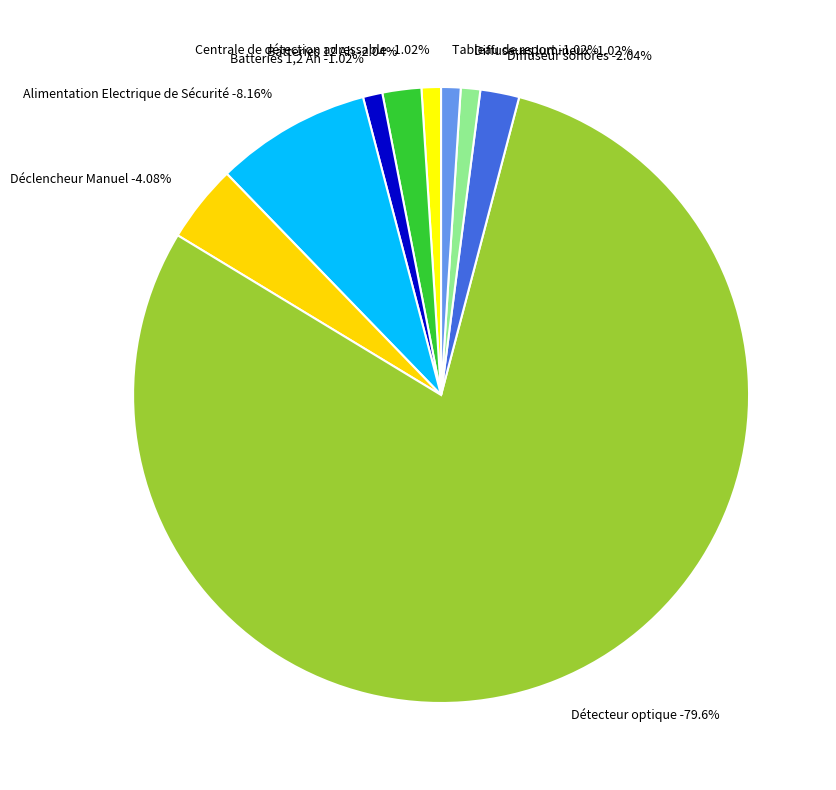

Which slice represents more than half of the pie?

Détecteur optique